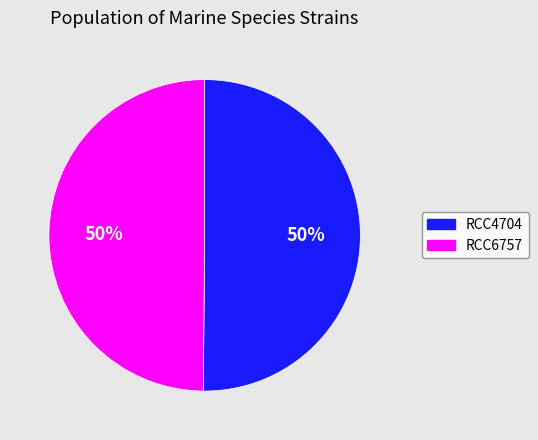

Combined, do RCC4704 and RCC6757 account for over 50%?

Yes